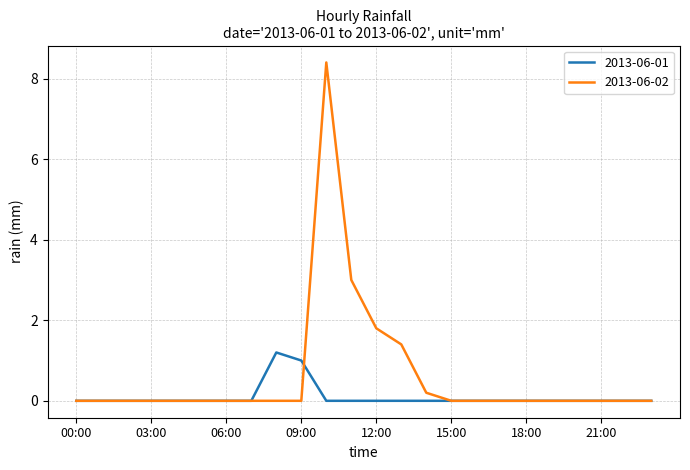

Which series has the largest total across all categories?

2013-06-02